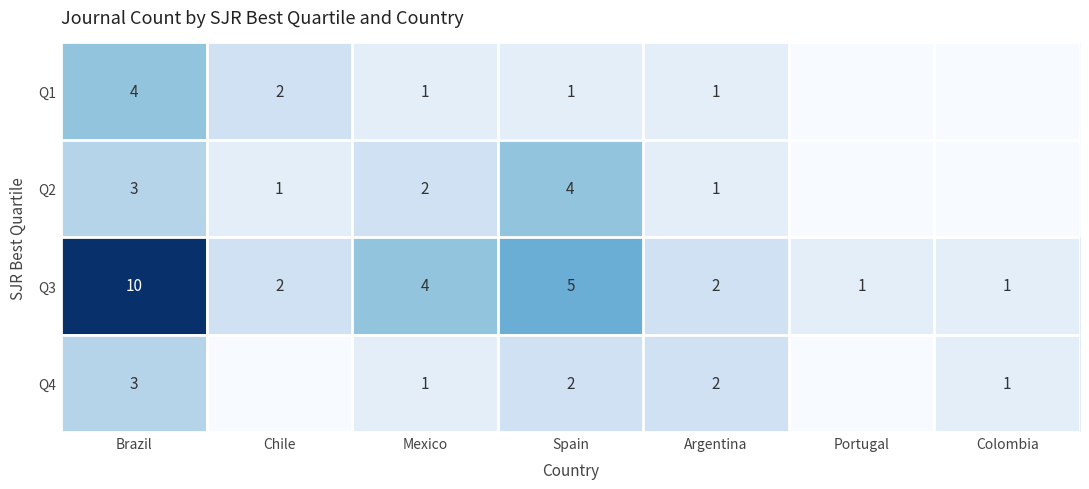

The Q4 series shows 2 at Argentina. True or false?

True